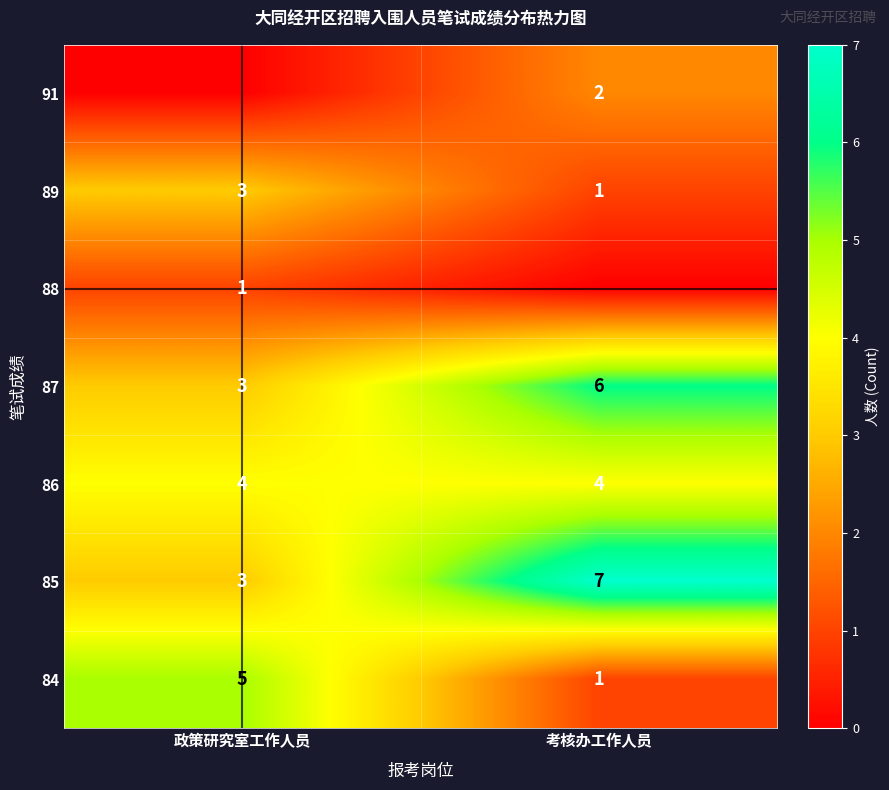

Count the 89 values in the range 1 to 3.

2